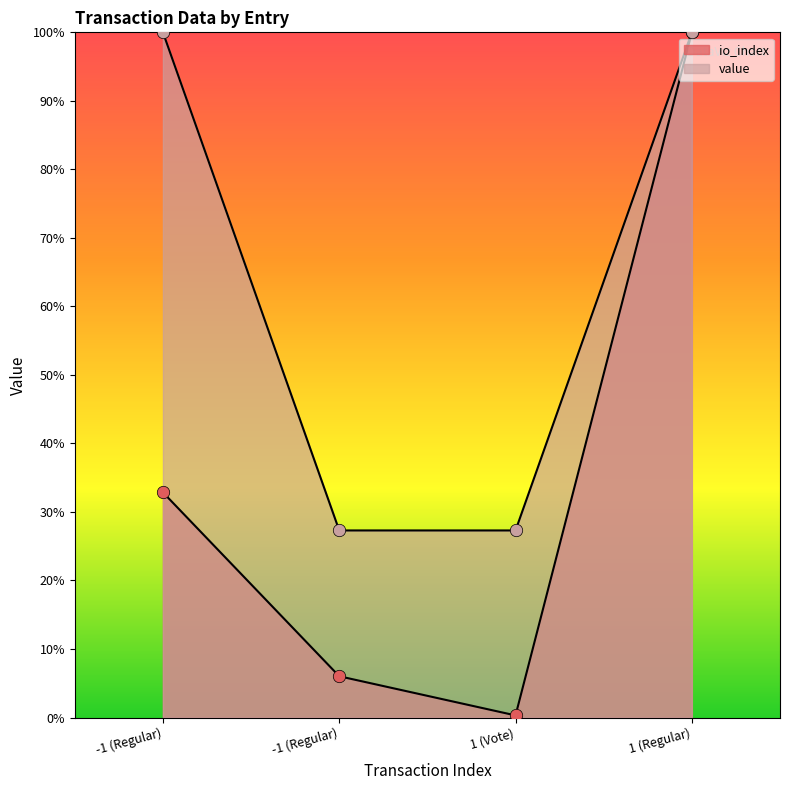

At how many categories does at least one series exceed 98?

2